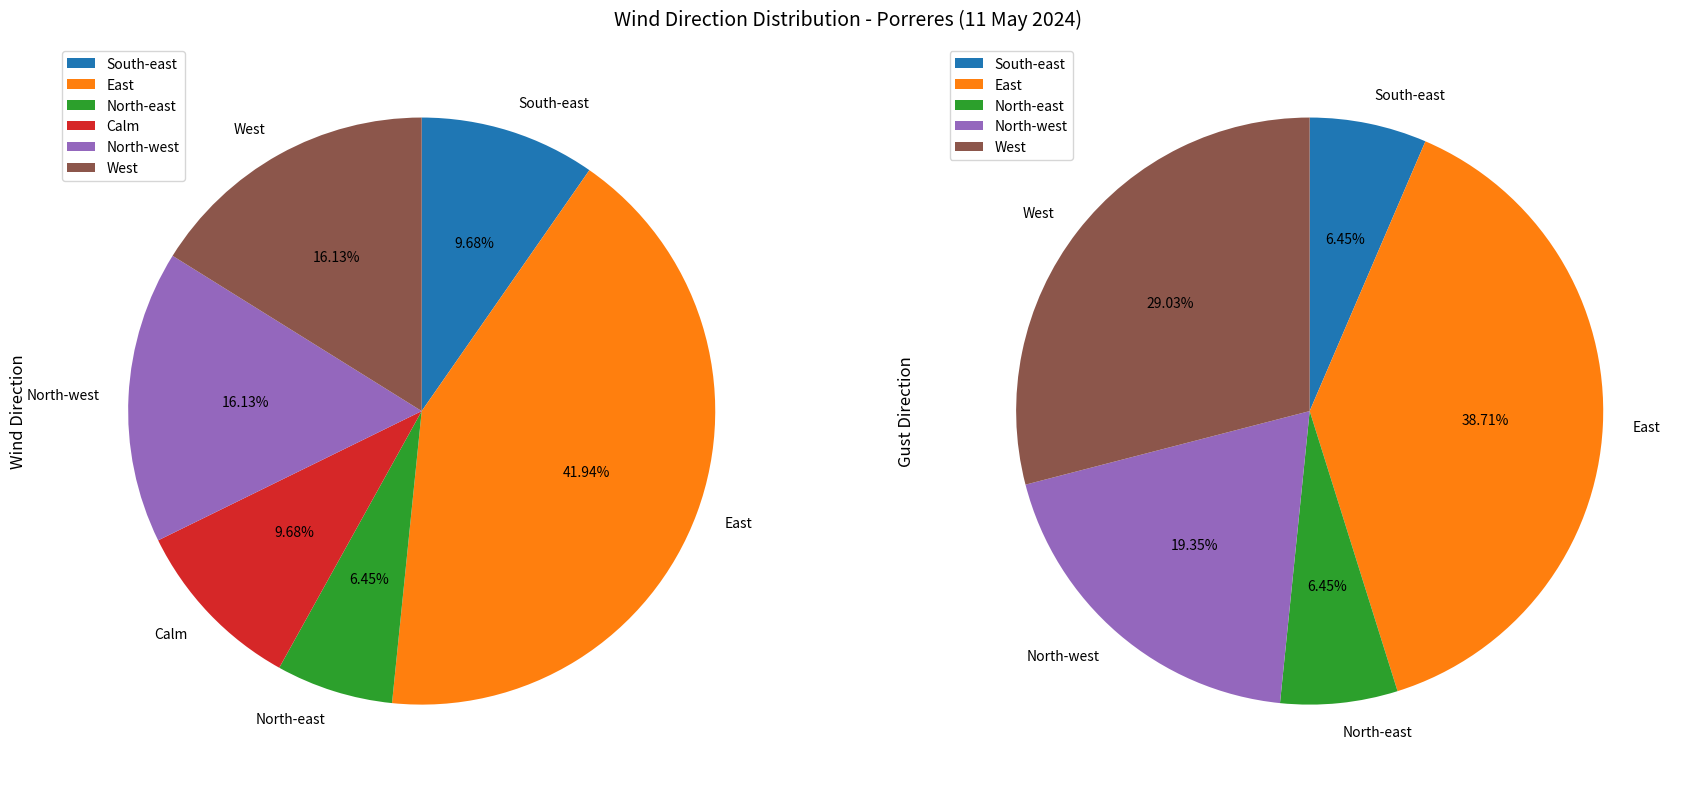

How many slices are in this pie chart?

6